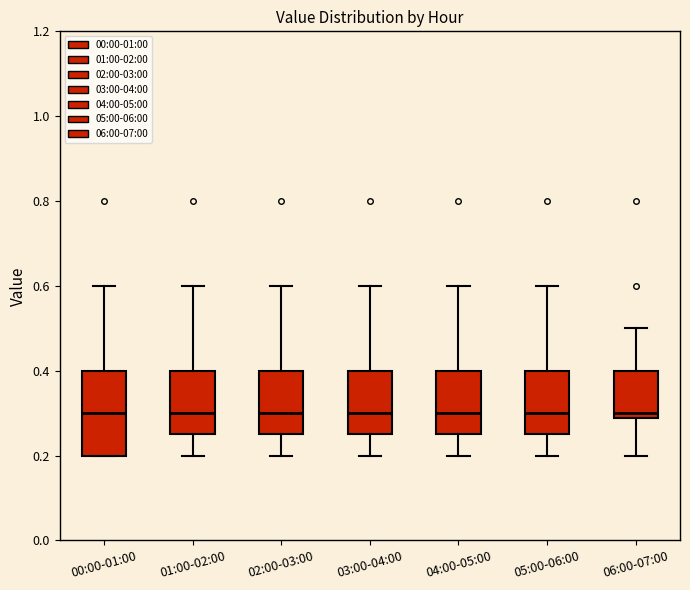

Where does the upper whisker of the box for 00:00-01:00 end on the y-axis? The values are not printed on the chart, so give them approximately, as read against the axis.

0.60